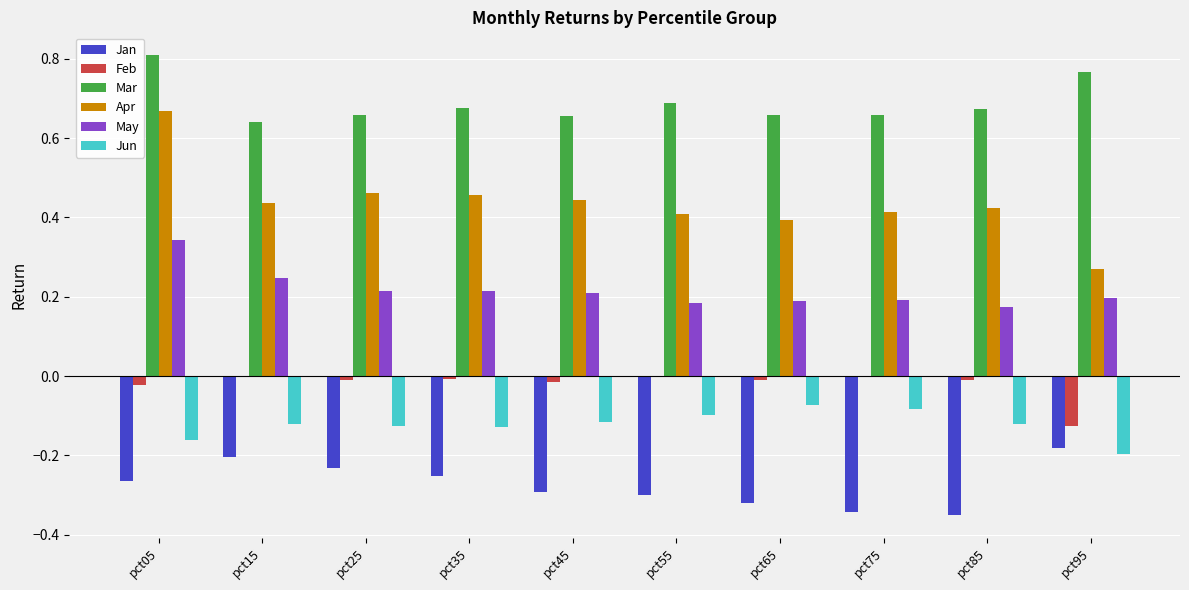

How many series are shown in this chart?

6